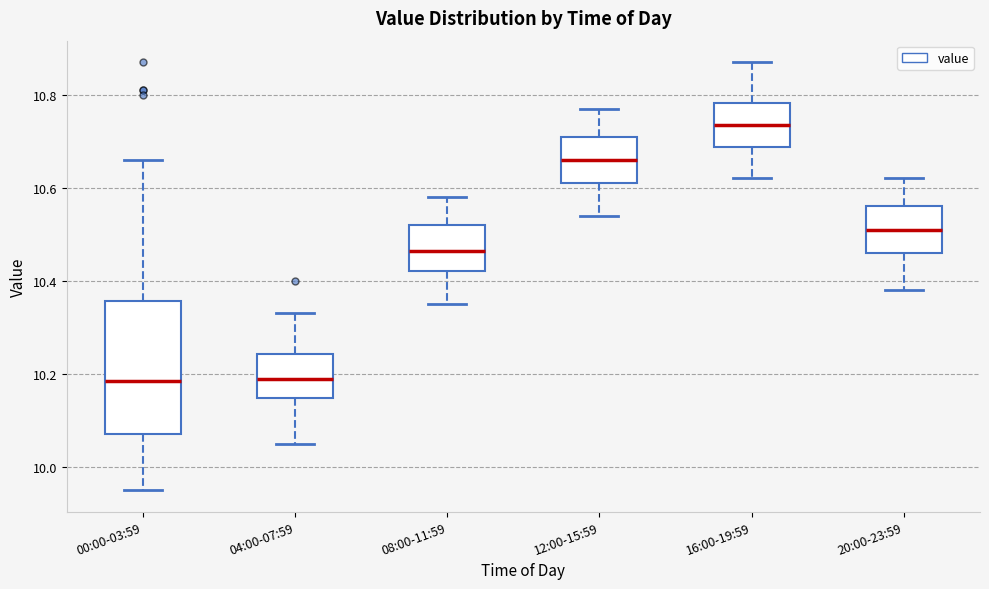

Which box is the tallest, from its lower edge to its upper edge?

00:00-03:59